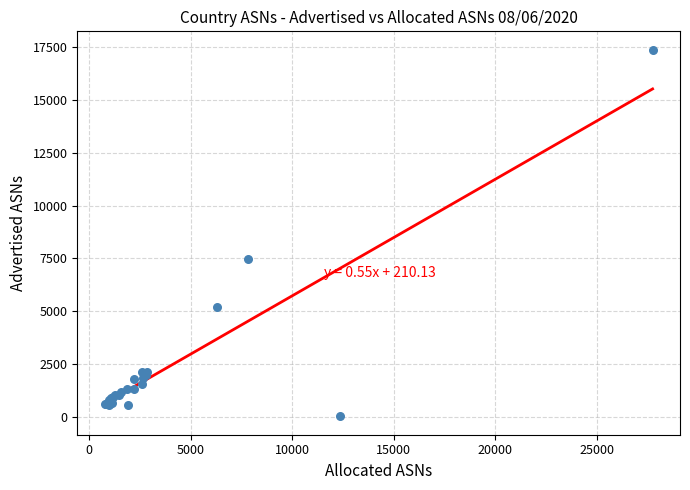

What Y value in the scatter plot is closest to 8703?

7492